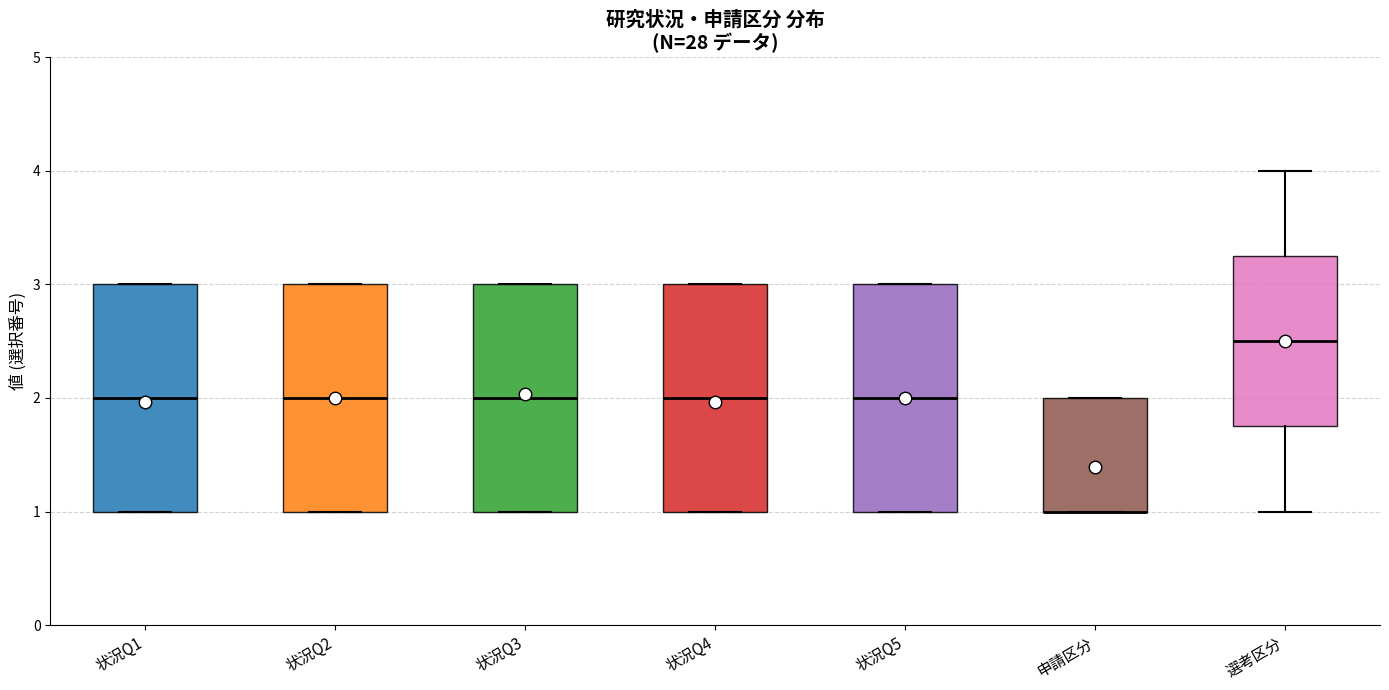

Where does the median line of the box for 選考区分 sit on the y-axis? The values are not printed on the chart, so give them approximately, as read against the axis.

2.5